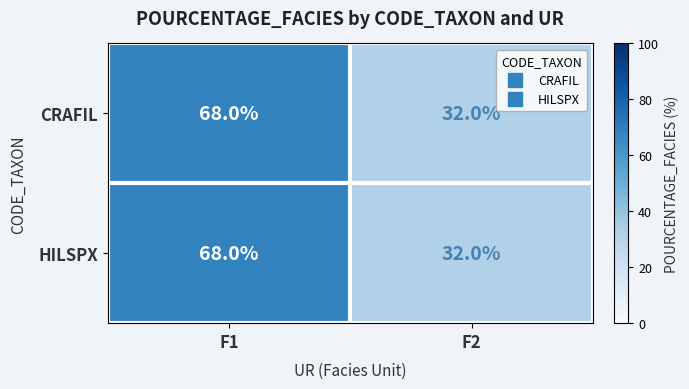

At which category does the chart reach its minimum across all series?

F2